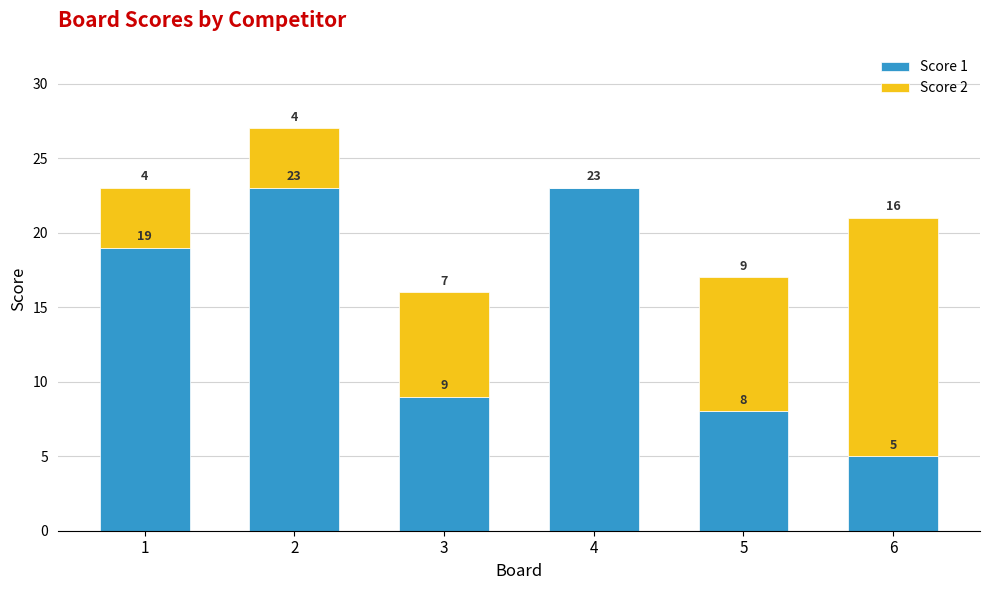

Read the Score 1 value at 2, to the nearest 5.

25